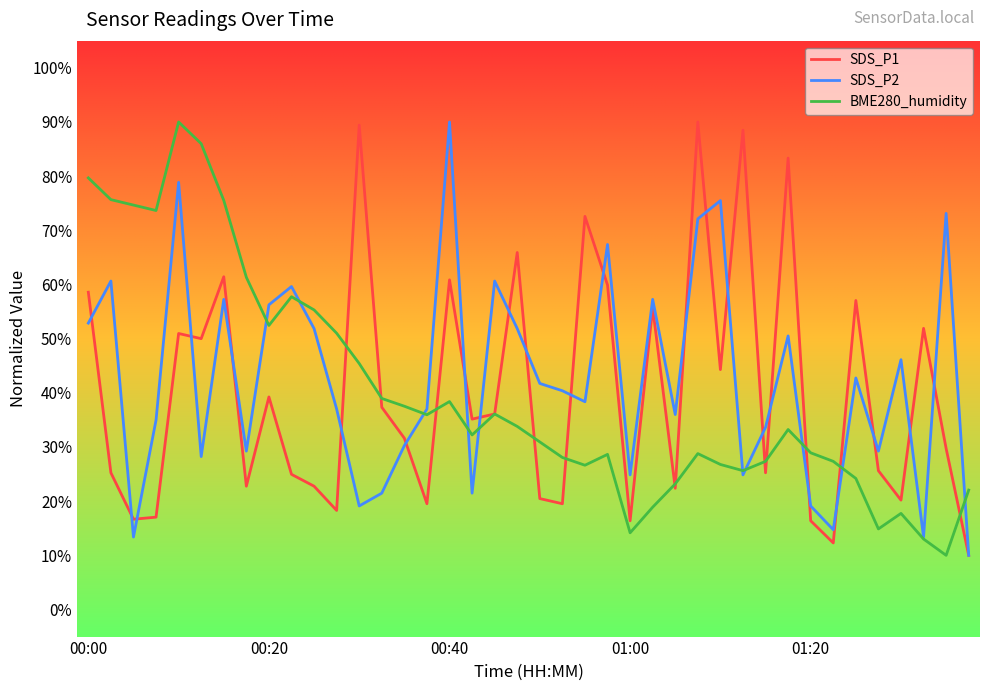

What is the maximum value for SDS_P2?

90.0